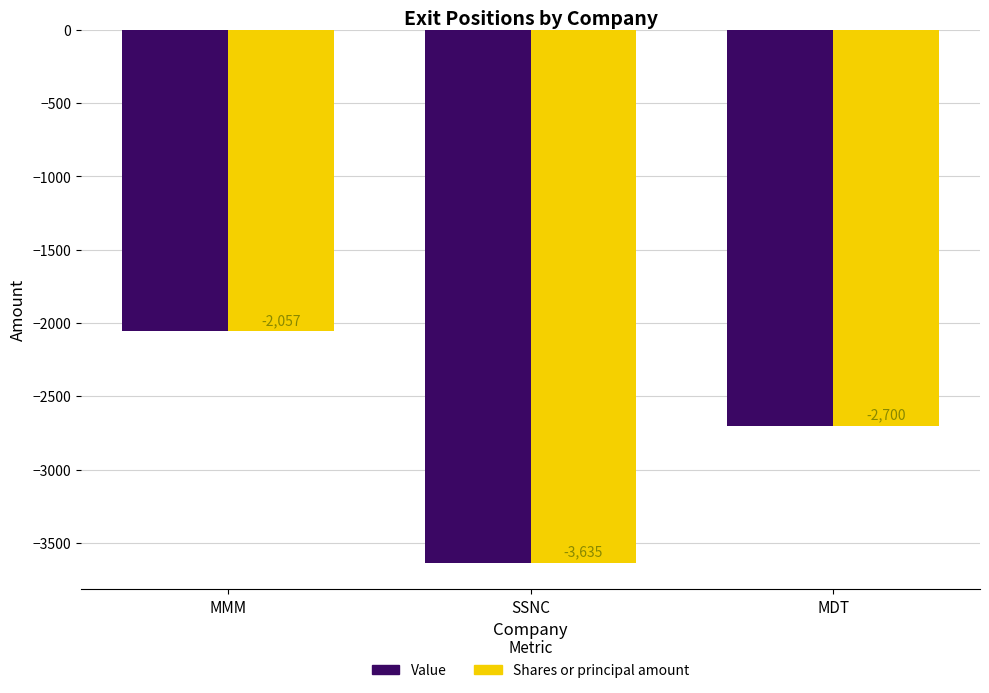

Reading left to right, extract all data points from this chart.

Value: -2057	-3635	-2700
Shares or principal amount: -2057	-3635	-2700